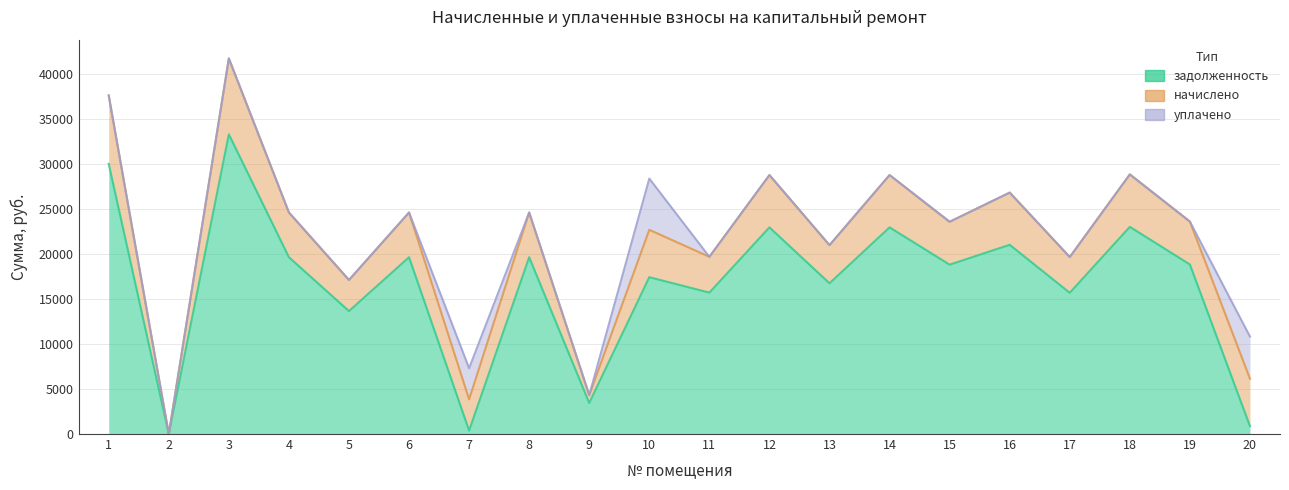

What is the difference between the highest and lowest values at 11?

15724.8